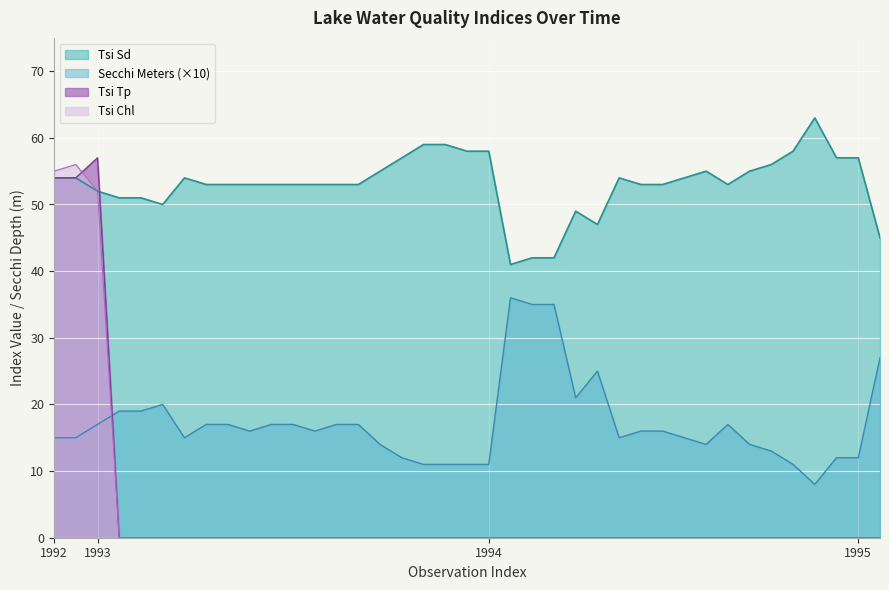

Which series has the largest total across all categories?

Tsi Sd